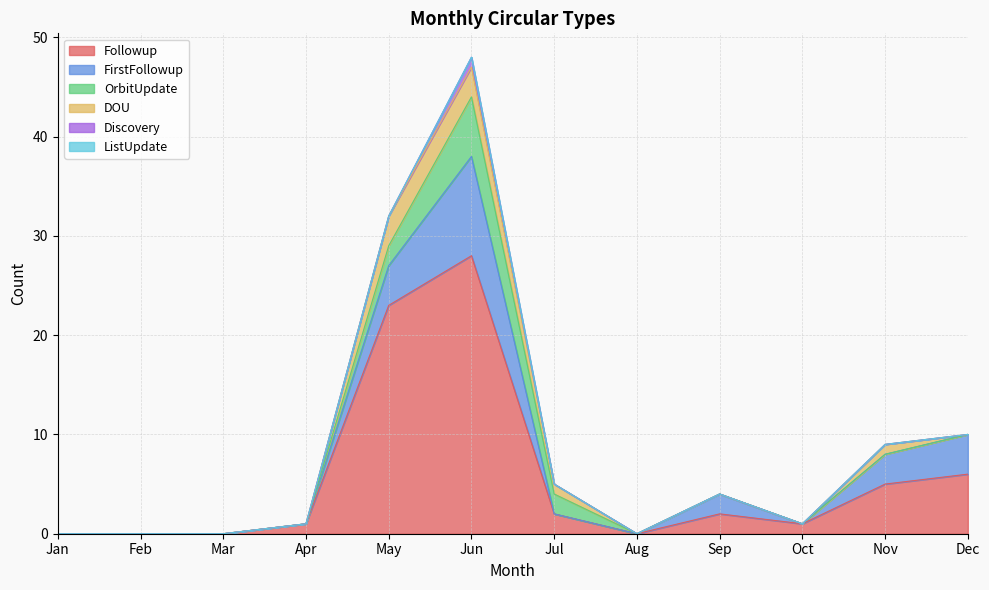

True or false: FirstFollowup has more than 1 interior local peaks.

True